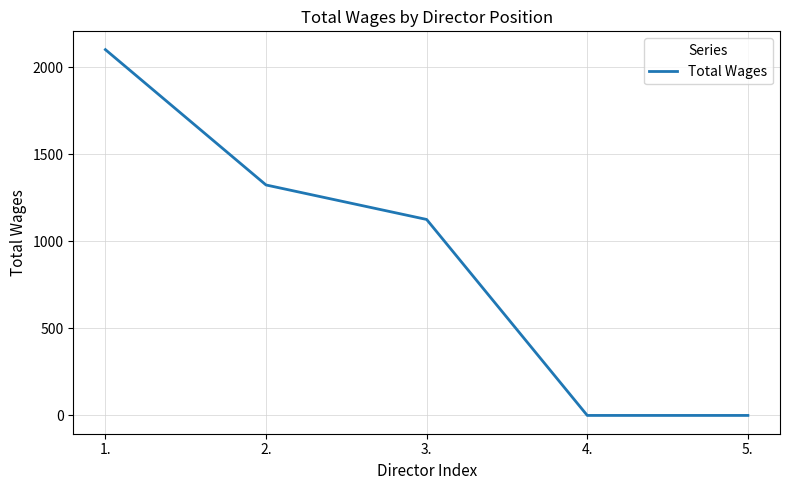

Is it true that the value at 4. is 0?

True